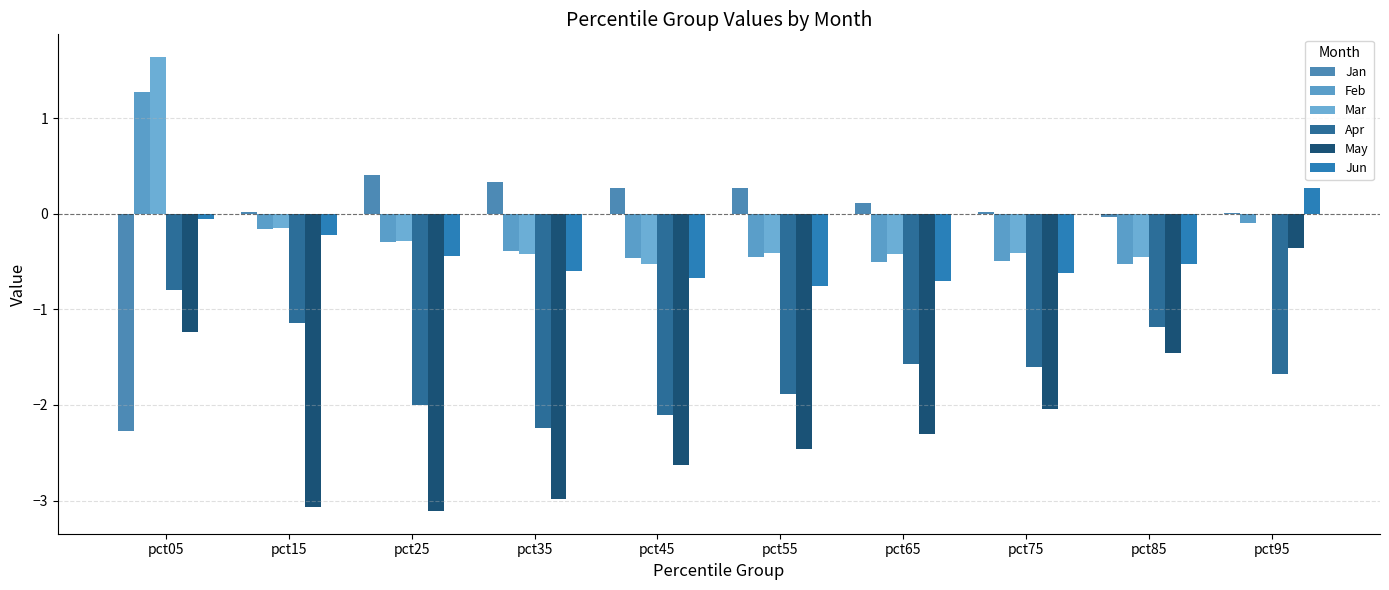

At pct25, list the series in order from smallest to largest.

May, Apr, Jun, Feb, Mar, Jan